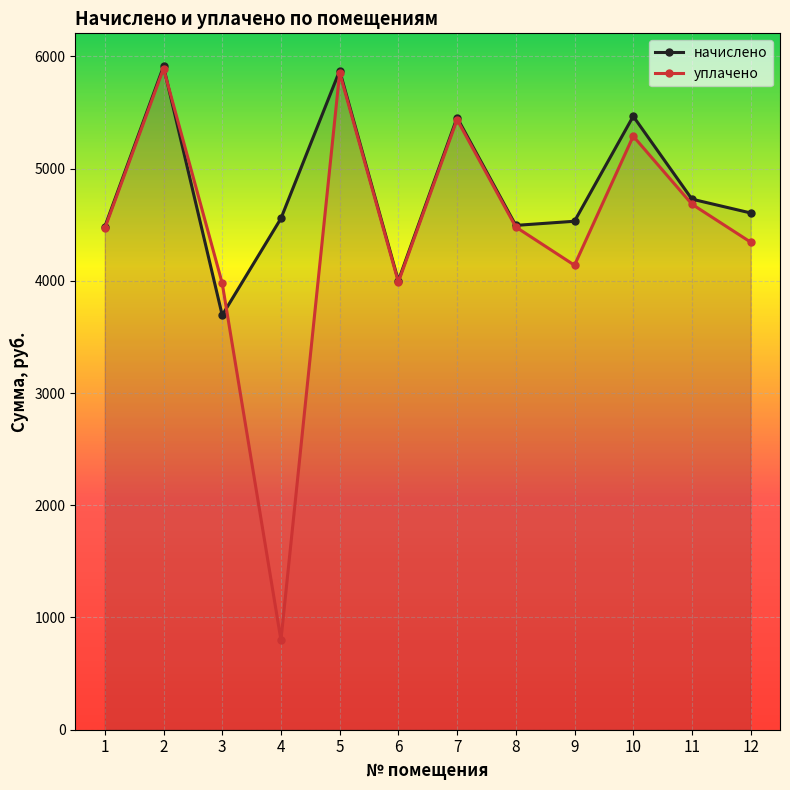

List the series in order of their peak value, highest first.

начислено, уплачено